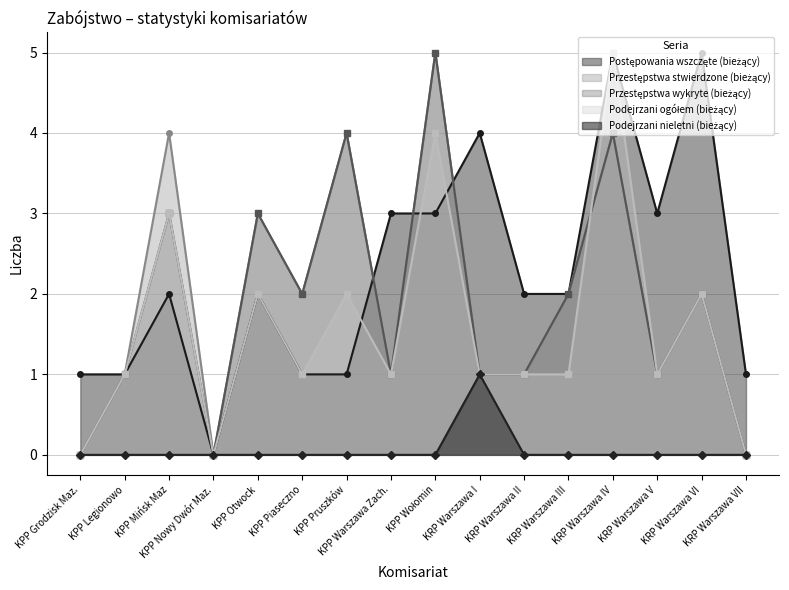

At how many categories does at least one series exceed 4?

3